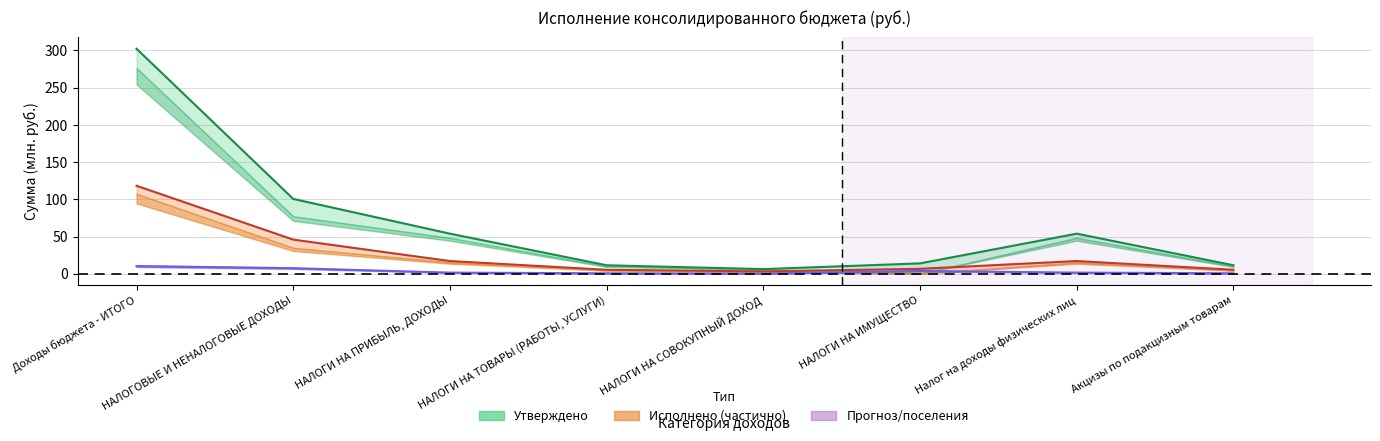

True or false: Исполнено (бюджеты городских поселений) and Утверждено (бюджет субъекта РФ) intersect in this chart.

False